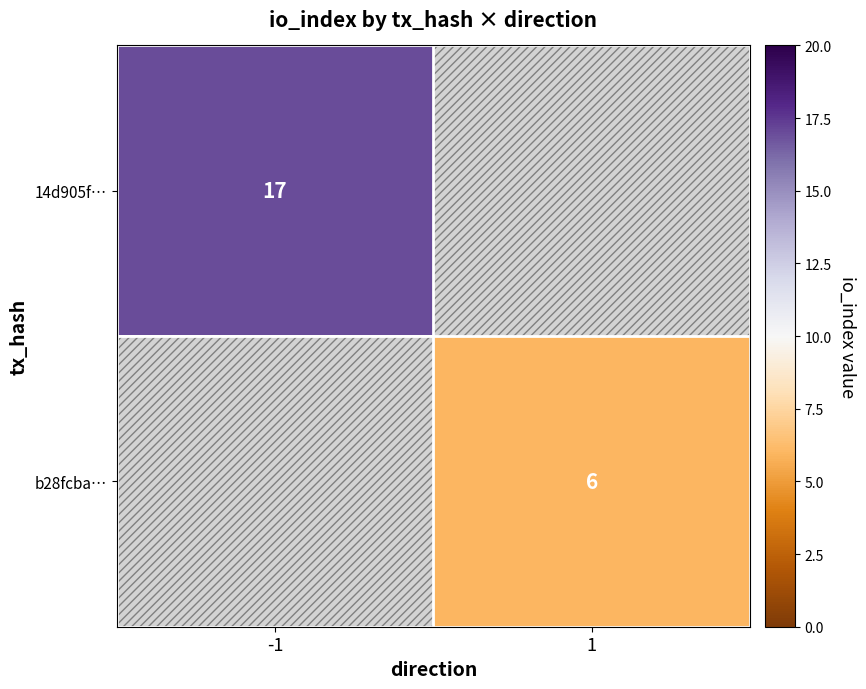

Is the value of 14d905f… at -1 greater than the value of b28fcba… at 1?

Yes